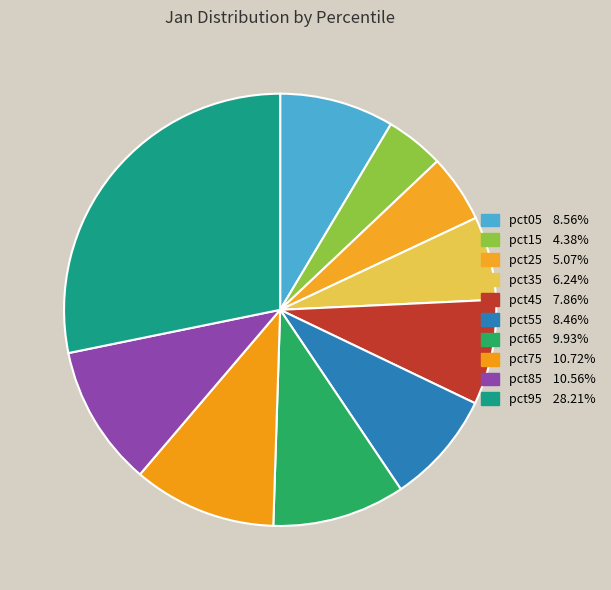

What is the total percentage of pct75 and pct45?

18.6%